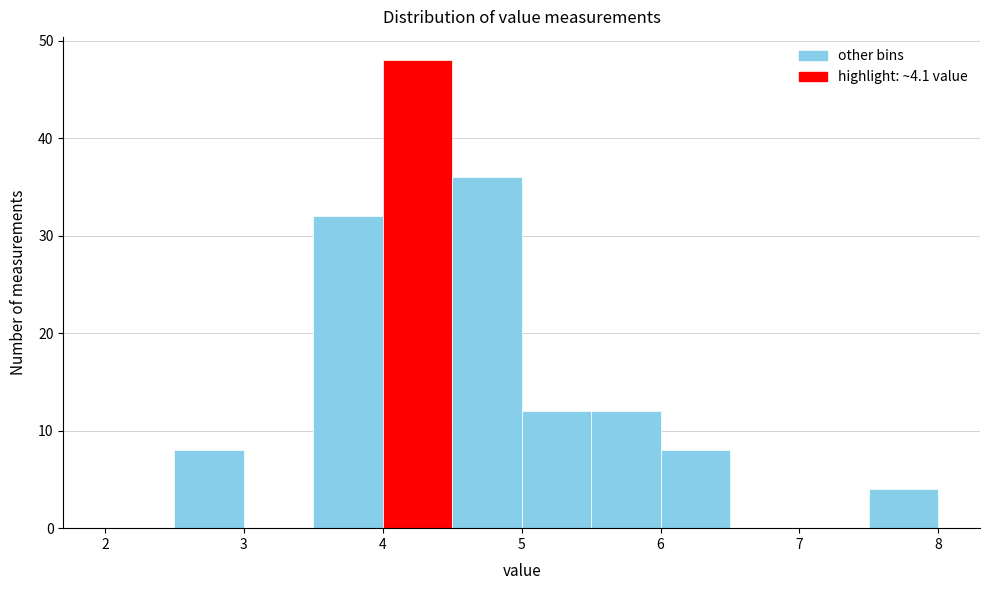

Reading left to right, list every bar in this chart as the range it spans on the x-axis followed by its height. The values are not printed on the chart, so give them approximately, as read against the axis.

2.0 to 2.5: 0
2.5 to 3.0: 8
3.0 to 3.5: 0
3.5 to 4.0: 32
4.0 to 4.5: 48
4.5 to 5.0: 36
5.0 to 5.5: 12
5.5 to 6.0: 12
6.0 to 6.5: 8
6.5 to 7.0: 0
7.0 to 7.5: 0
7.5 to 8.0: 4